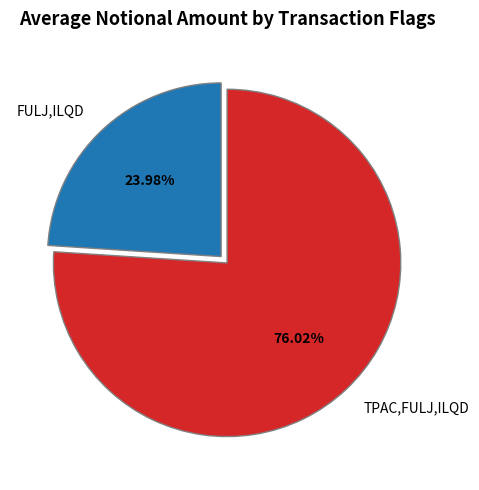

Does TPAC,FULJ,ILQD account for over 50% of the chart?

Yes